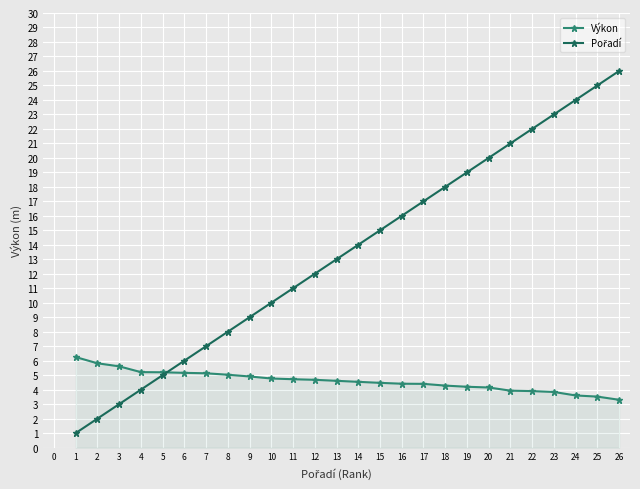

The Výkon series shows 5.2 at 5. True or false?

True